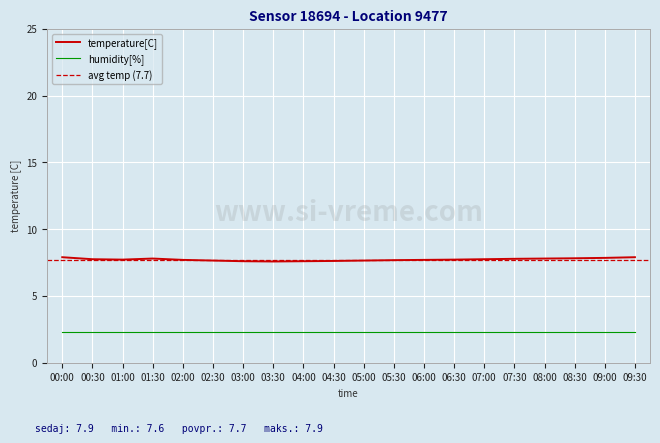

True or false: temperature[C] has a value of 11.2 at 01:00.

False